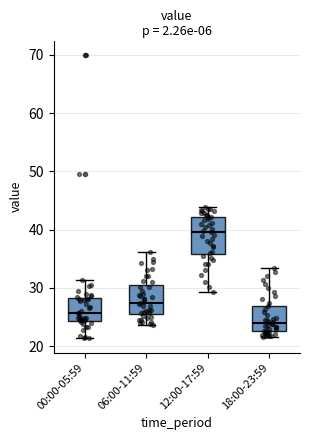

Reading left to right, read every box against the y-axis: the position of its median line, the range the box covers, and the ends of its whiskers. The values are not printed on the chart, so give them approximately, as read against the axis.

00:00-05:59: median 26, box 24 to 28, whiskers 21 to 31
06:00-11:59: median 27, box 25 to 30, whiskers 24 to 36
12:00-17:59: median 40, box 36 to 42, whiskers 29 to 44
18:00-23:59: median 24, box 23 to 27, whiskers 22 to 33